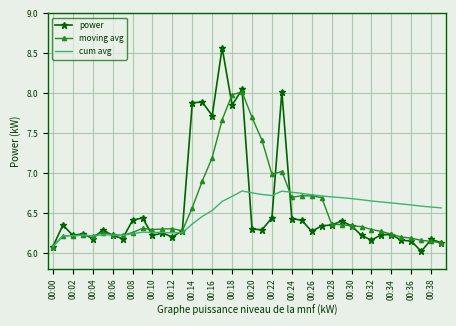

Which series has the largest range (max minus min)?

power